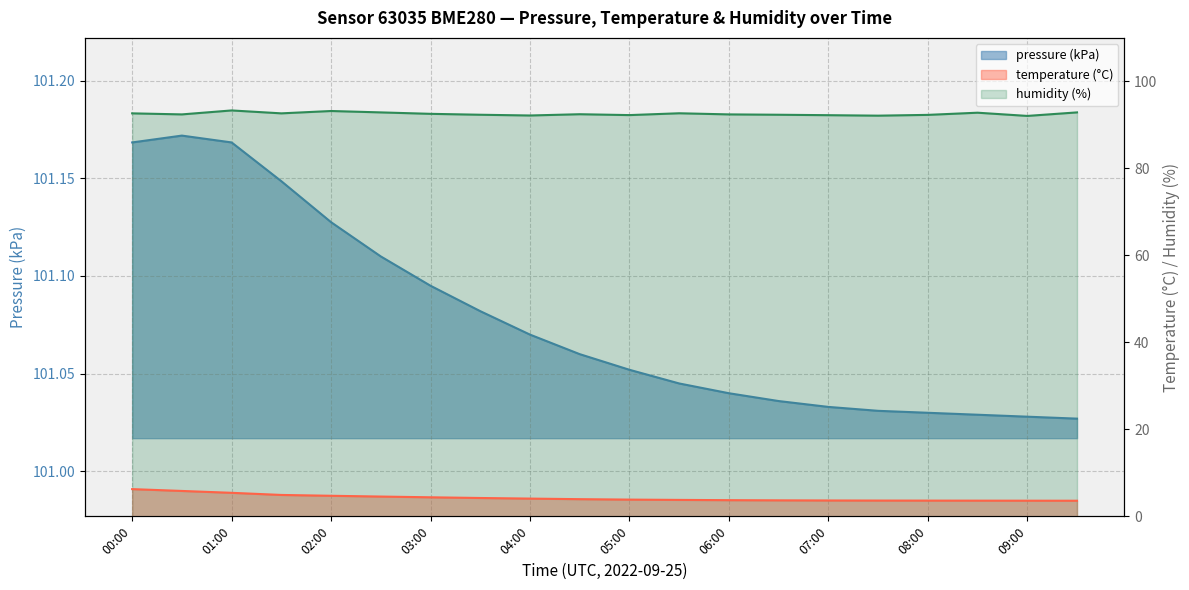

Where is pressure_kPa nearest to the value 101?

09:30